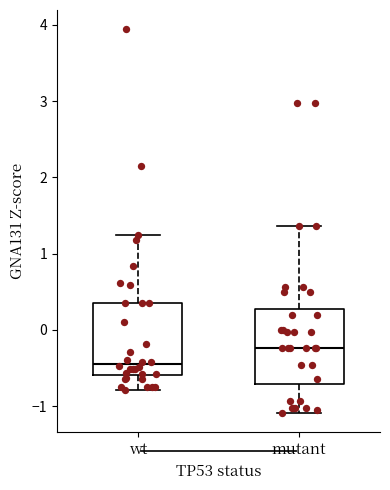

Reading left to right, read every box against the y-axis: the position of its median line, the range the box covers, and the ends of its whiskers. The values are not printed on the chart, so give them approximately, as read against the axis.

wt: median -0.4, box -0.6 to 0.4, whiskers -0.8 to 1.2
mutant: median -0.2, box -0.7 to 0.3, whiskers -1.1 to 1.4